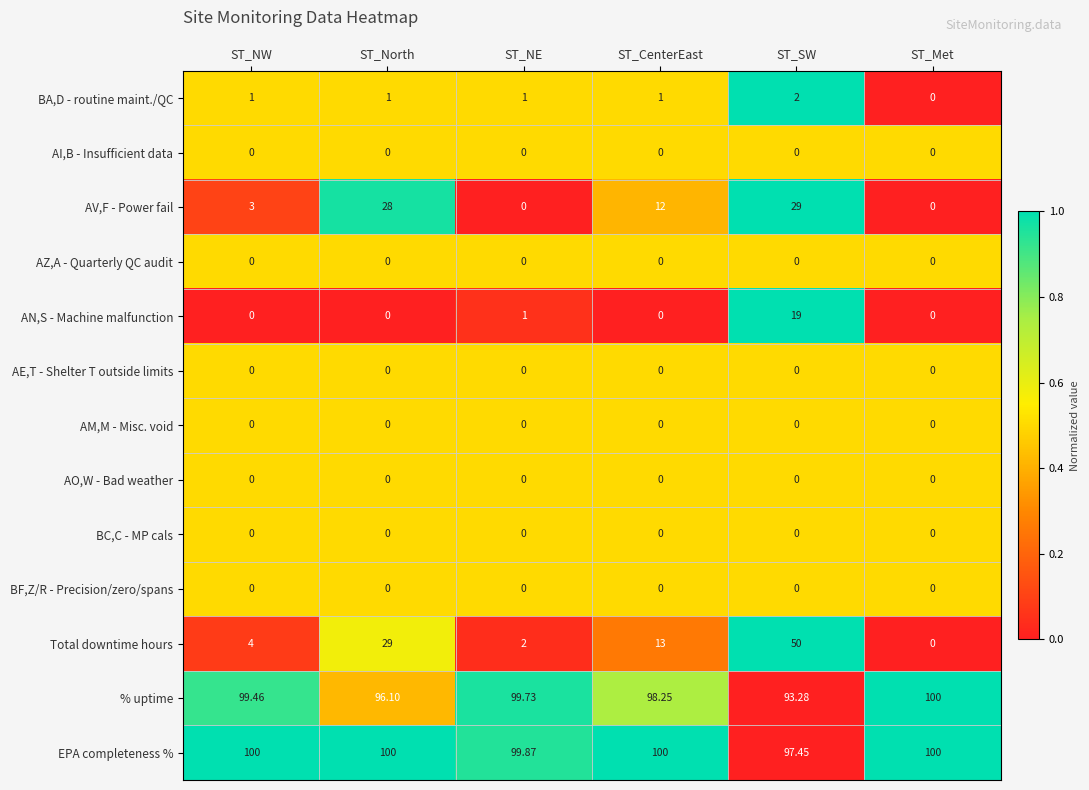

Where is AN,S - Machine malfunction nearest to the value 9?

ST_NE